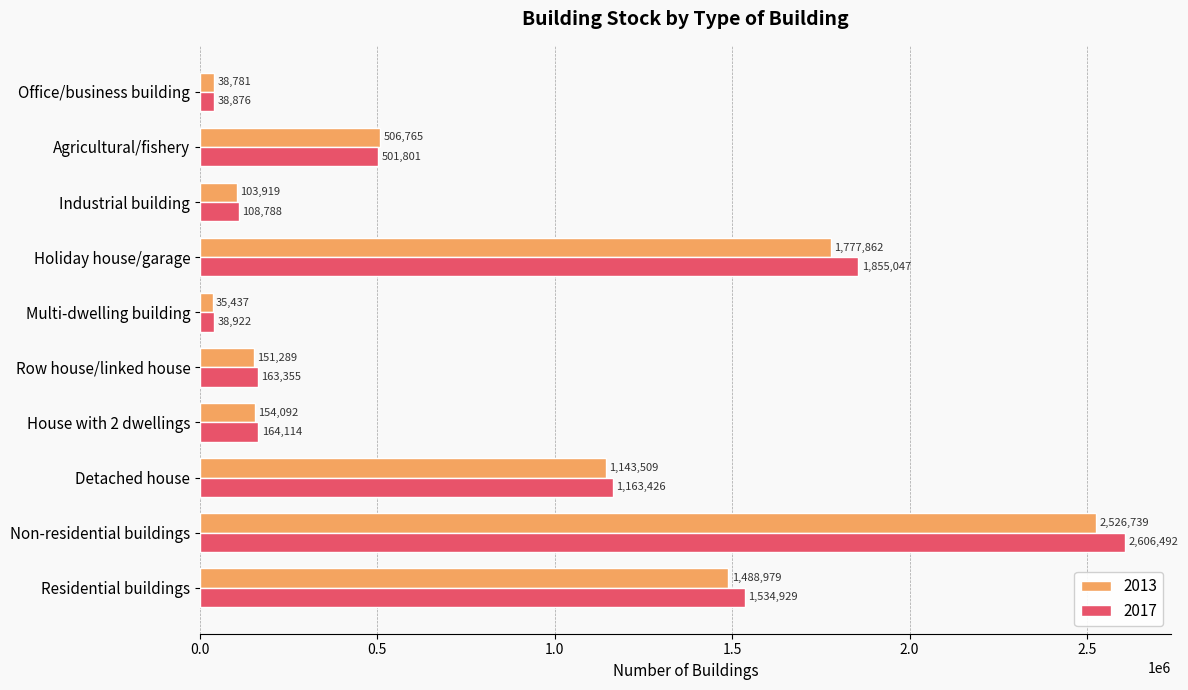

What is the difference between the maximum and minimum values in the 2017 series?

2567616